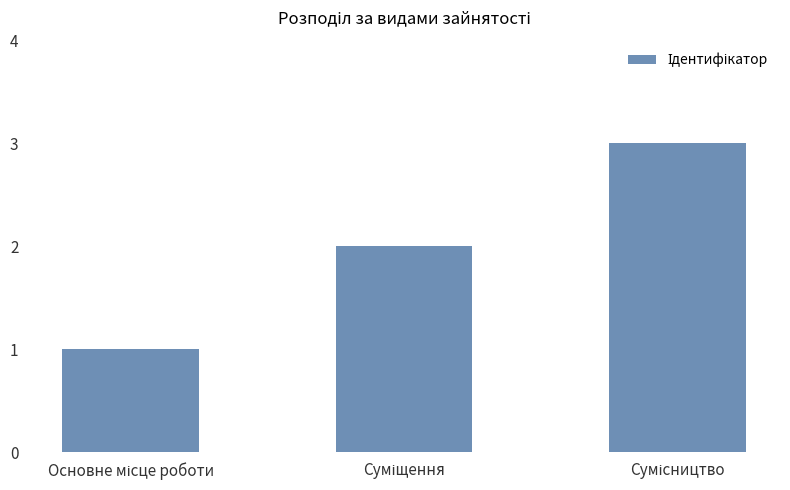

What is the greatest value displayed?

3